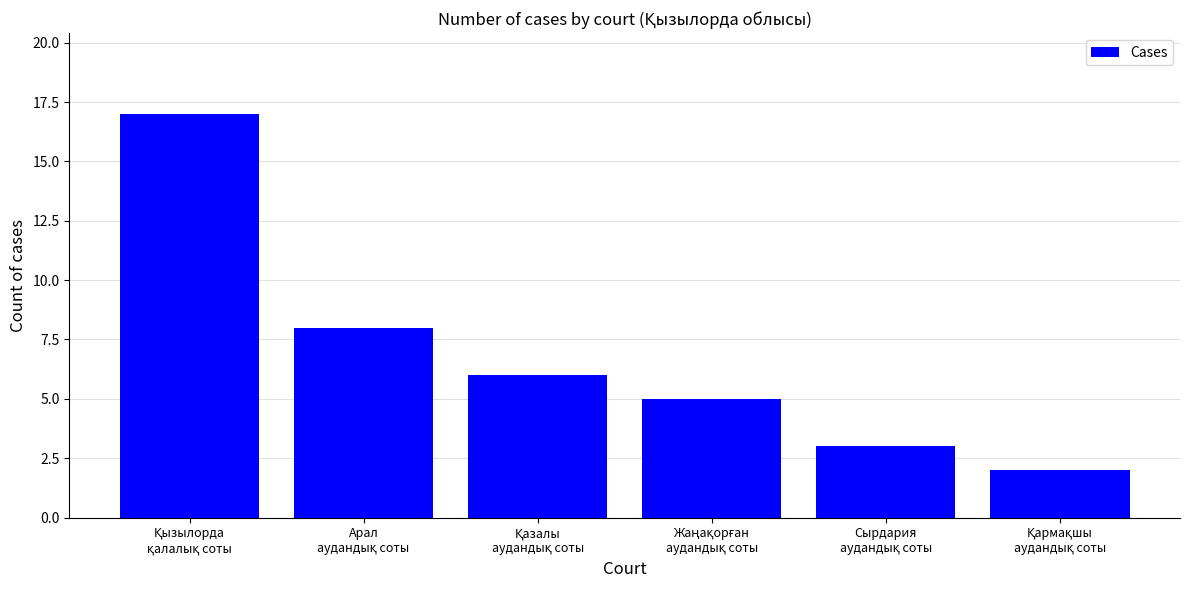

What is the sum of all values?

41